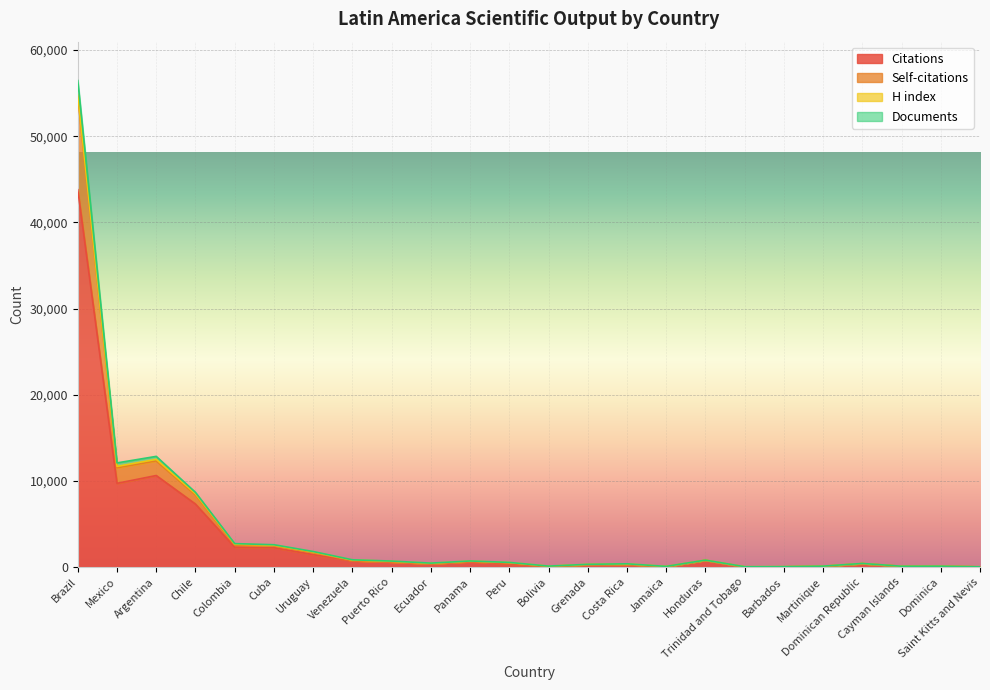

At which category is the sum across all series the highest?

Brazil